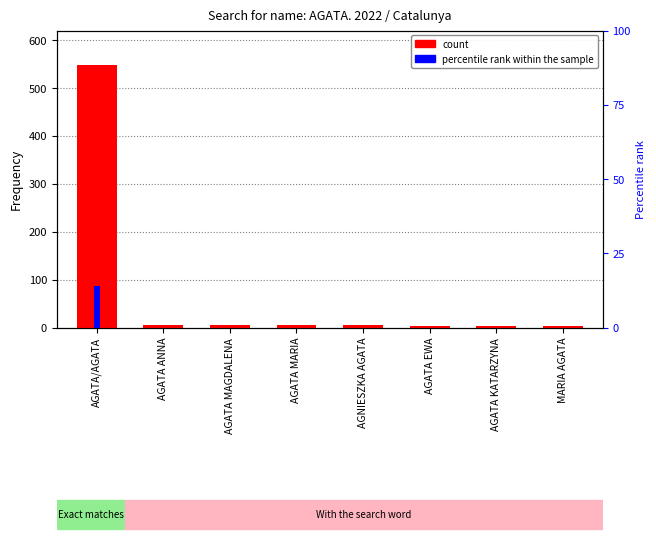

Reading left to right, transcribe all the data shown in this chart.

count: 547	6	6	6	5	4	4	4
percentile rank within the sample: 14	0	0	0	0	0	0	0